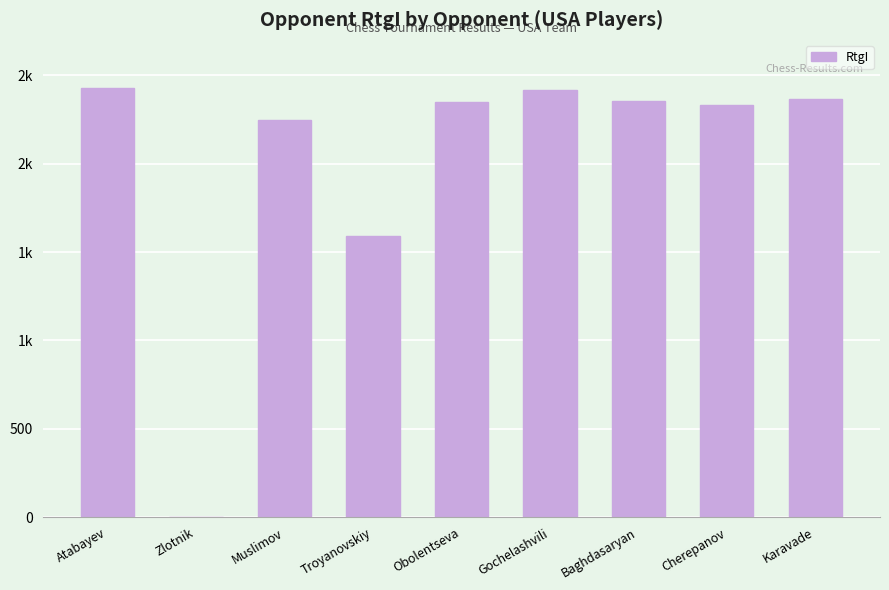

Are the bars horizontal?

No